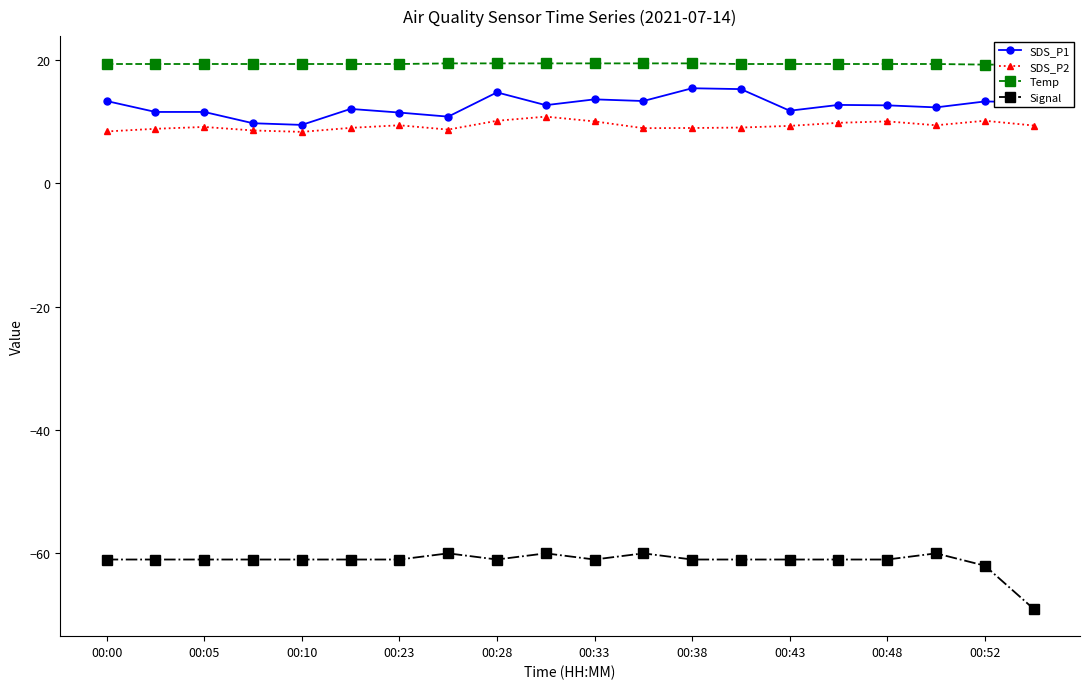

True or false: Temp has more than 2 interior local peaks.

False